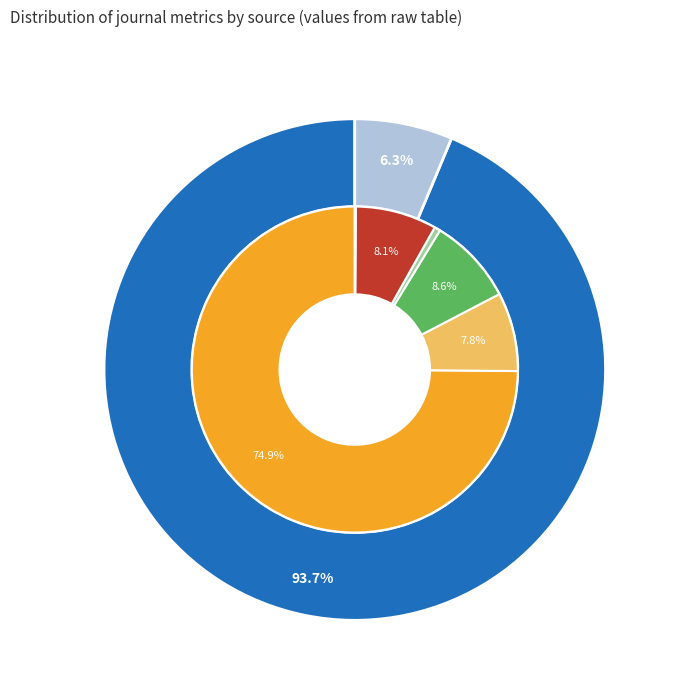

Count the number of slices in the pie.

2